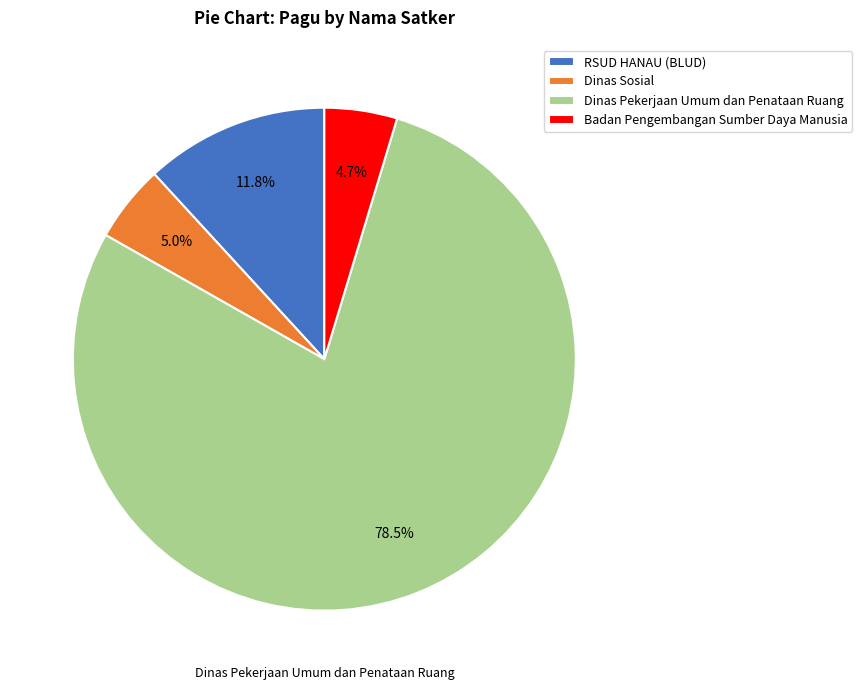

How many segments does this pie chart have?

4